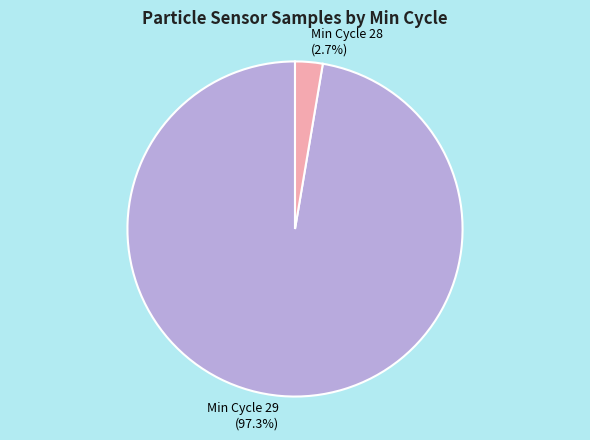

What is the total percentage of Min Cycle 29 (97.3%) and Min Cycle 28 (2.7%)?

100.0%